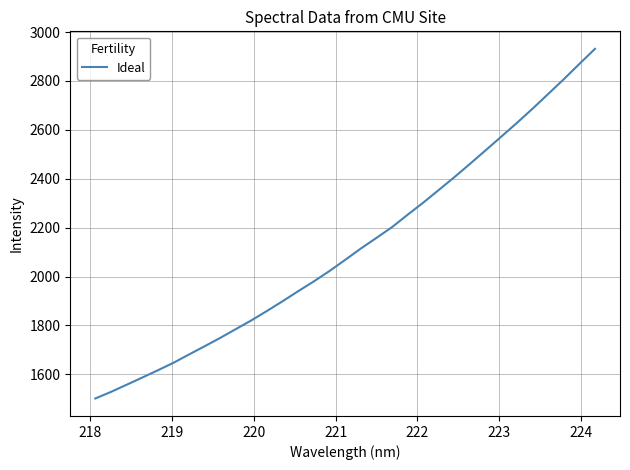

What is the maximum value shown in the chart?

2931.5